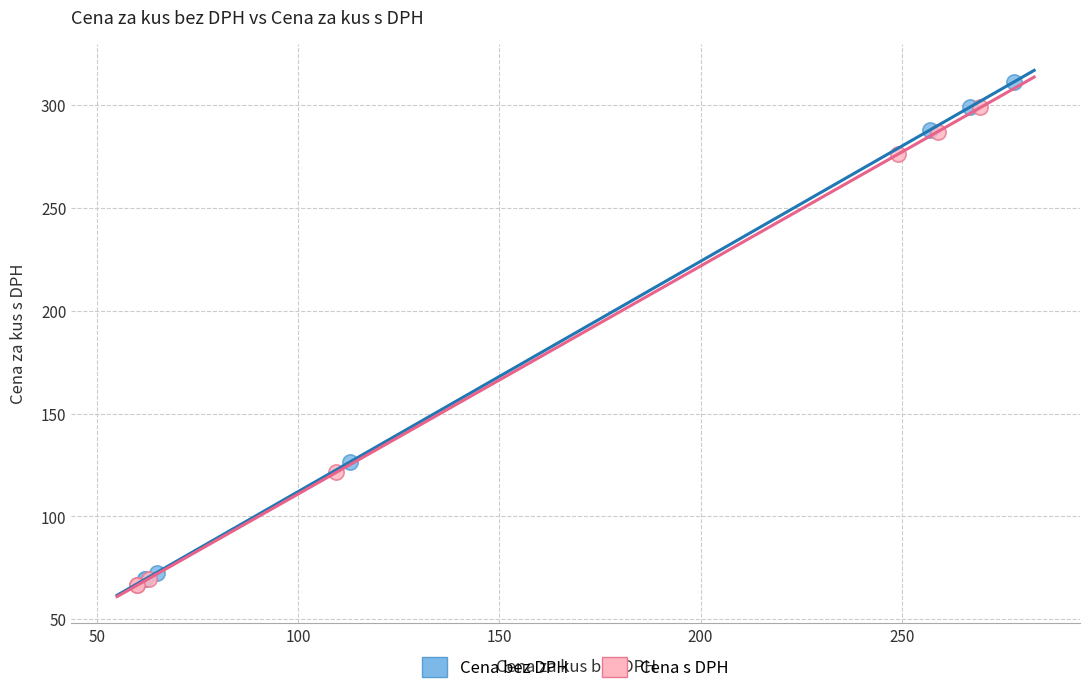

What are all the series names shown in the legend?

Cena bez DPH, Cena s DPH